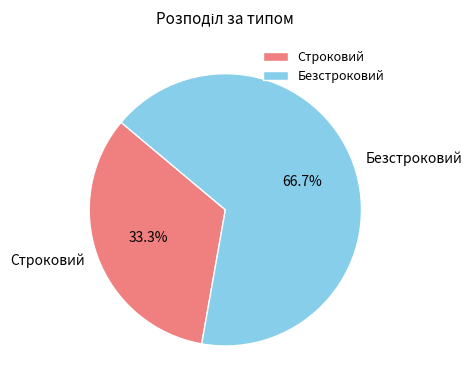

True or false: Безстроковий accounts for 67% of the total.

True